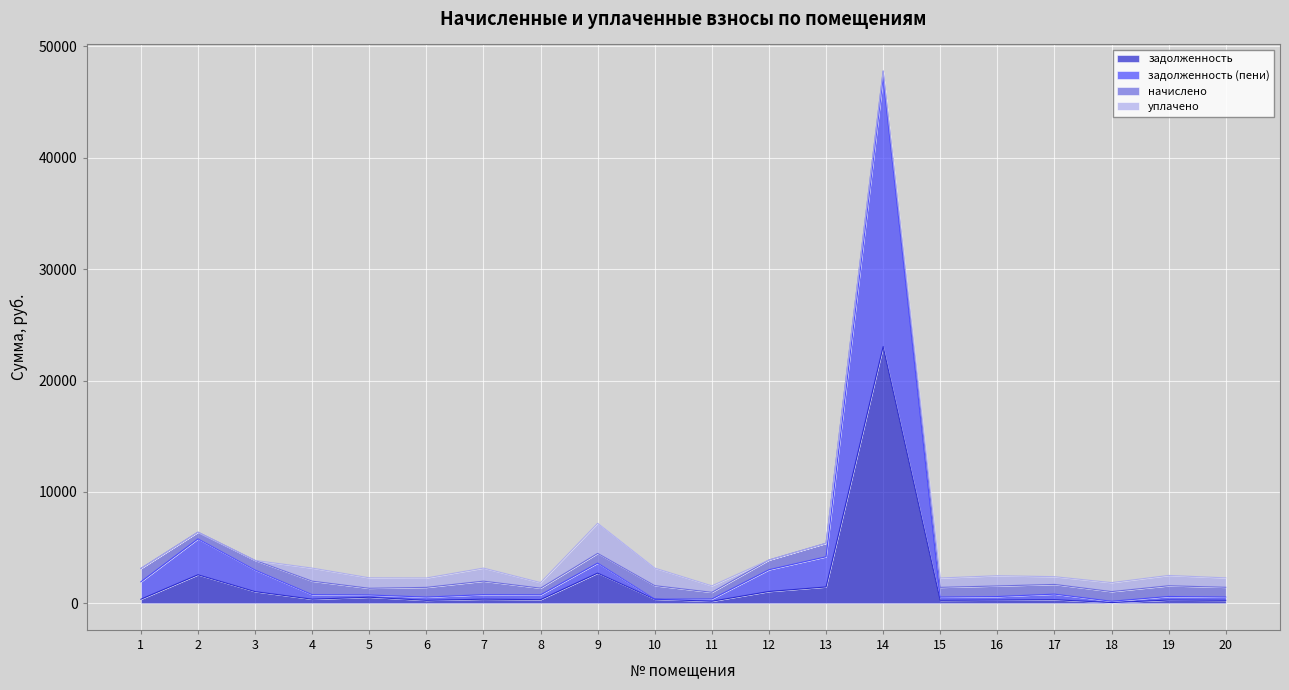

Is the value of задолженность at 5 greater than the value of задолженность (пени) at 16?

No